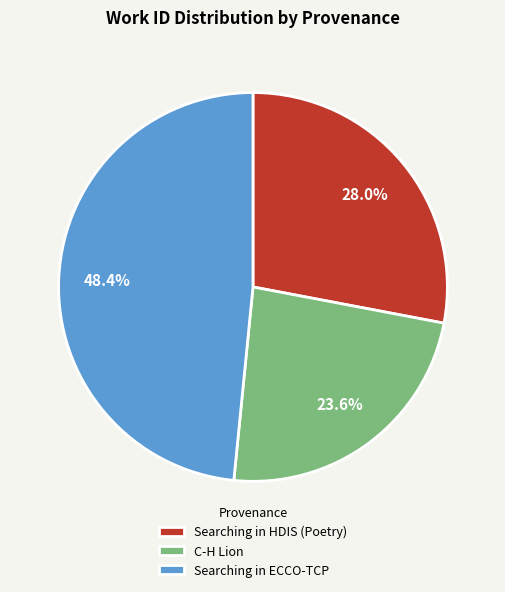

The C-H Lion slice represents 37% of the pie. True or false?

False